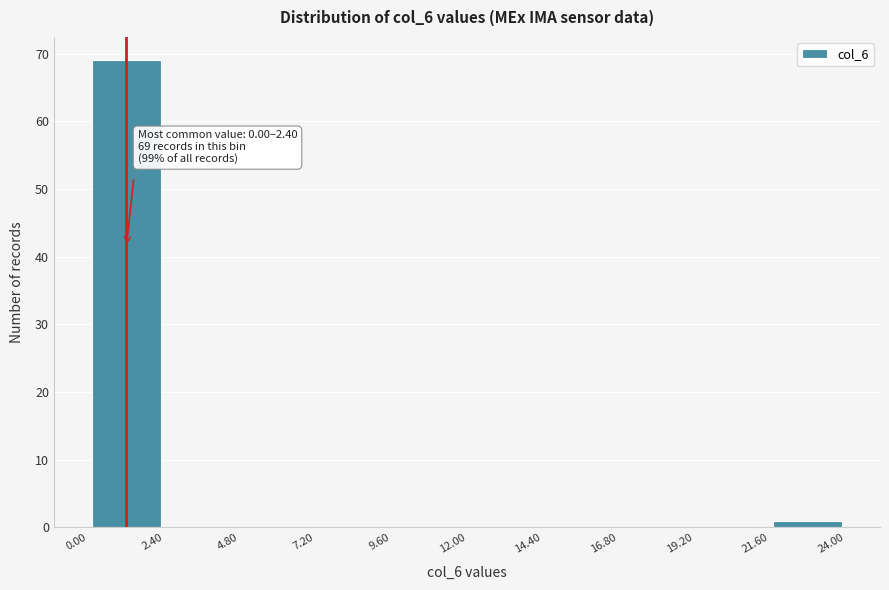

Over which range of the x-axis is the bar tallest?

0.00 to 2.40